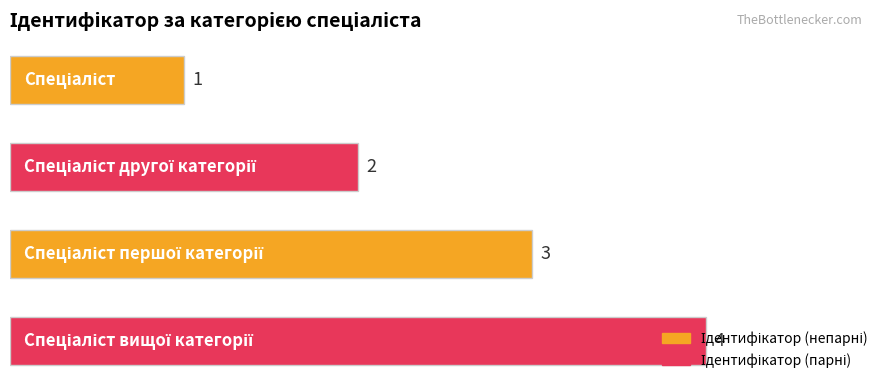

Count the values in the range 2 to 4.

3